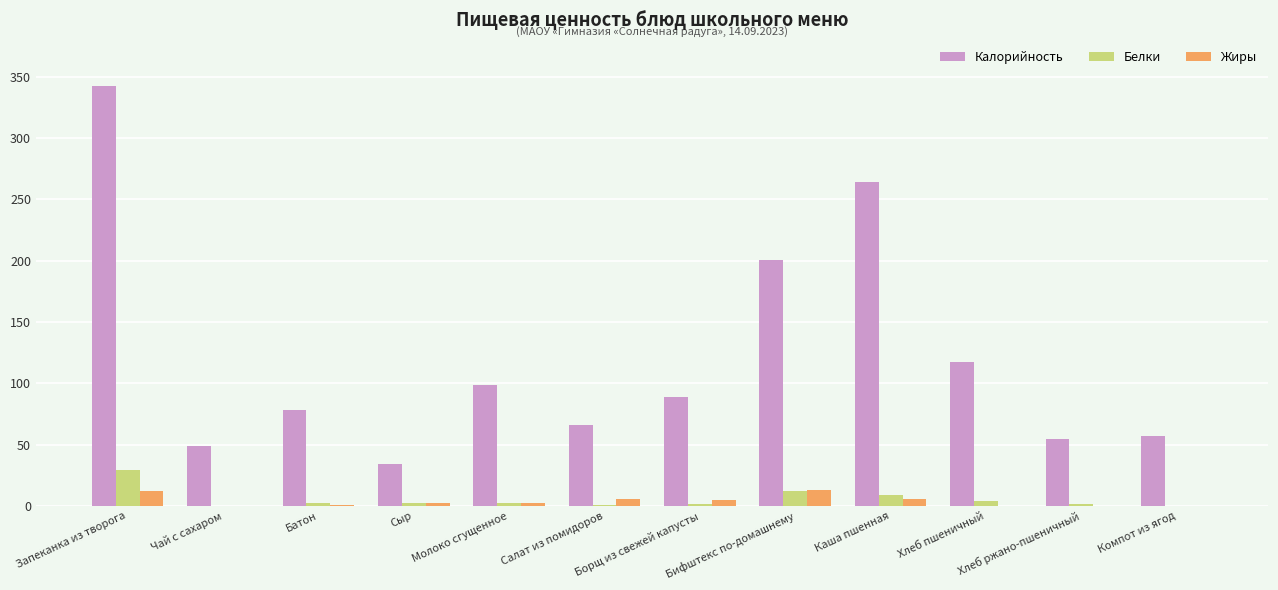

Between Чай с сахаром and Батон, which series saw the biggest shift?

Калорийность